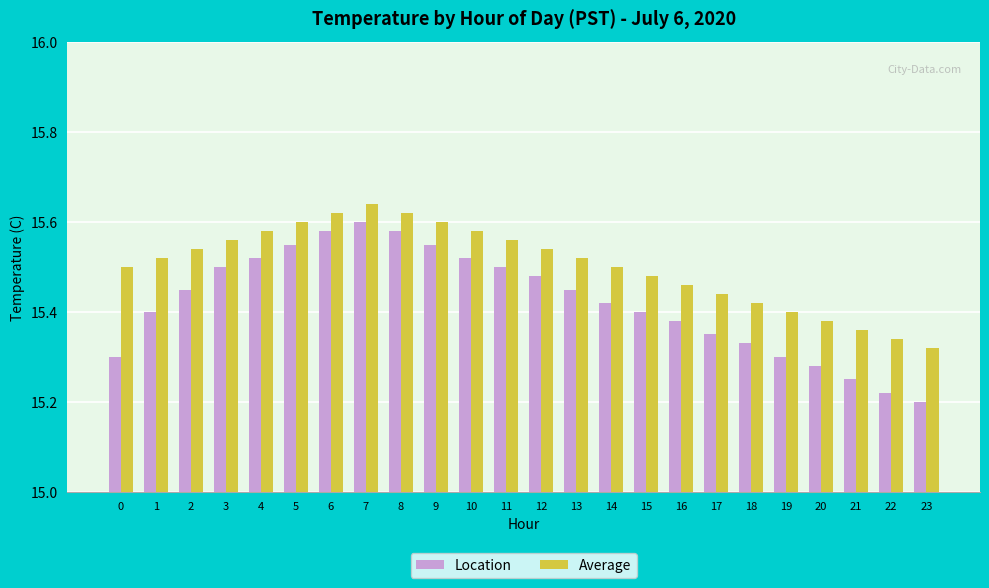

The Location series shows 3.5 at 6. True or false?

False